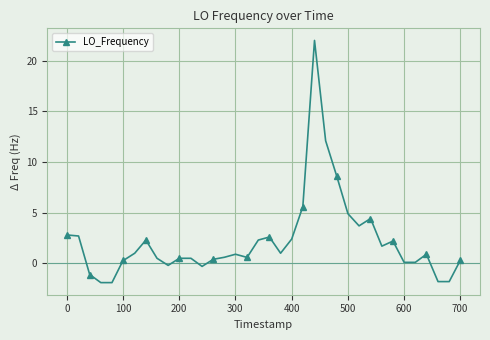

What is the average value?

2.2